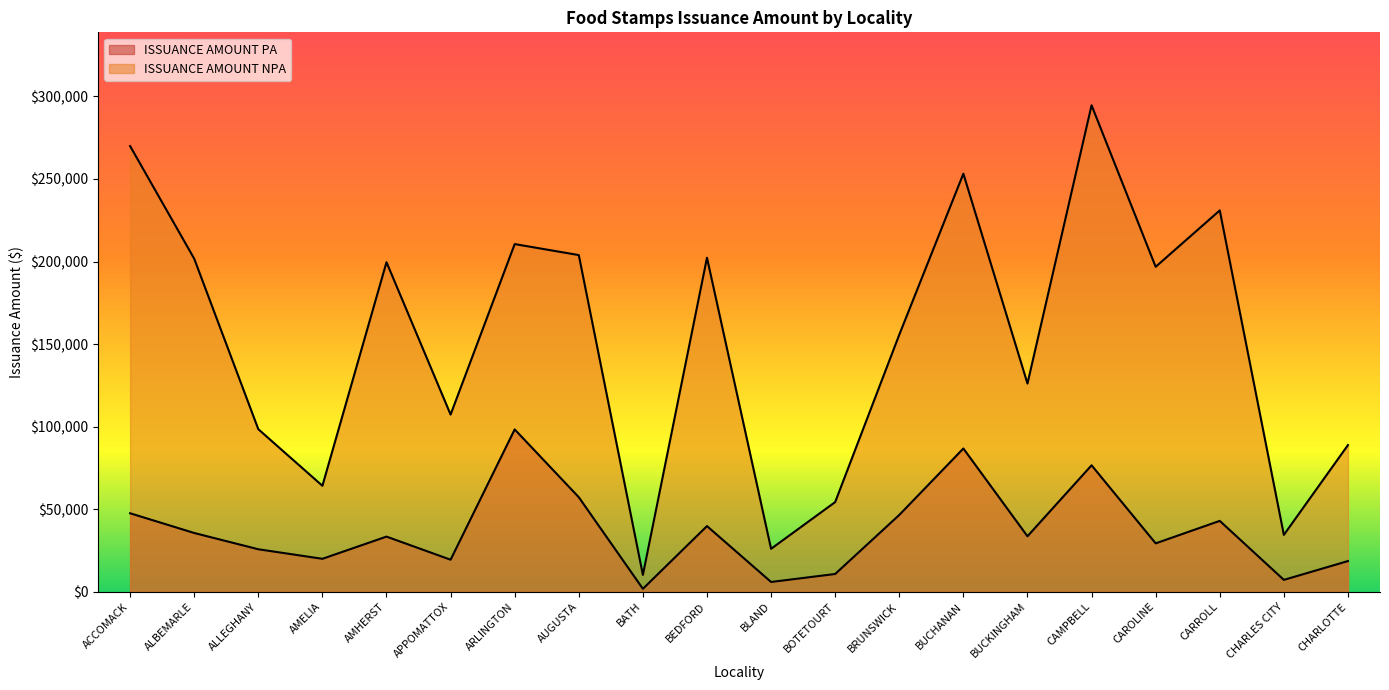

At CAROLINE, list the series in order from largest to smallest.

ISSUANCE AMOUNT NPA, ISSUANCE AMOUNT PA